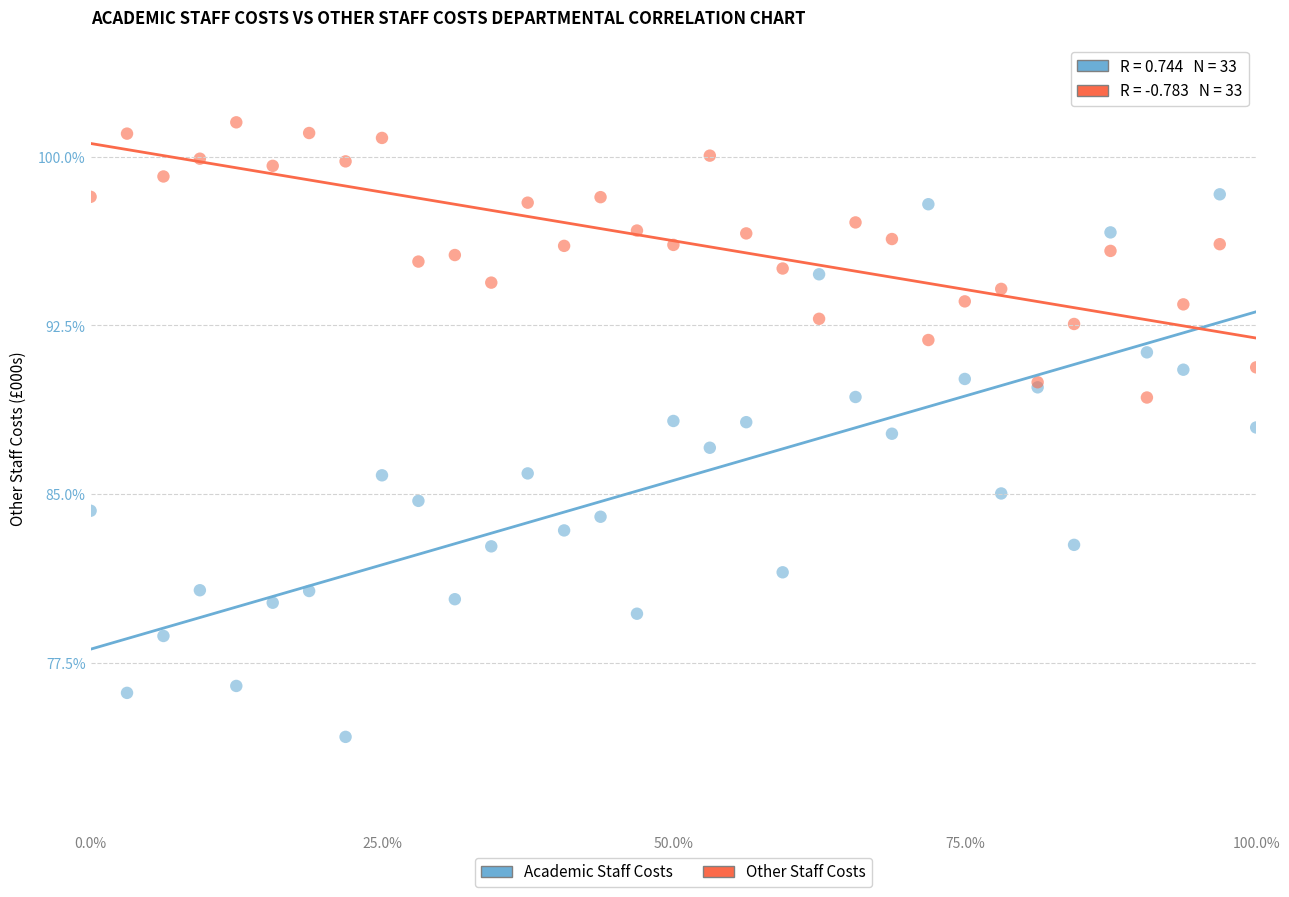

Which series has the widest spread of Y values?

Academic Staff Costs